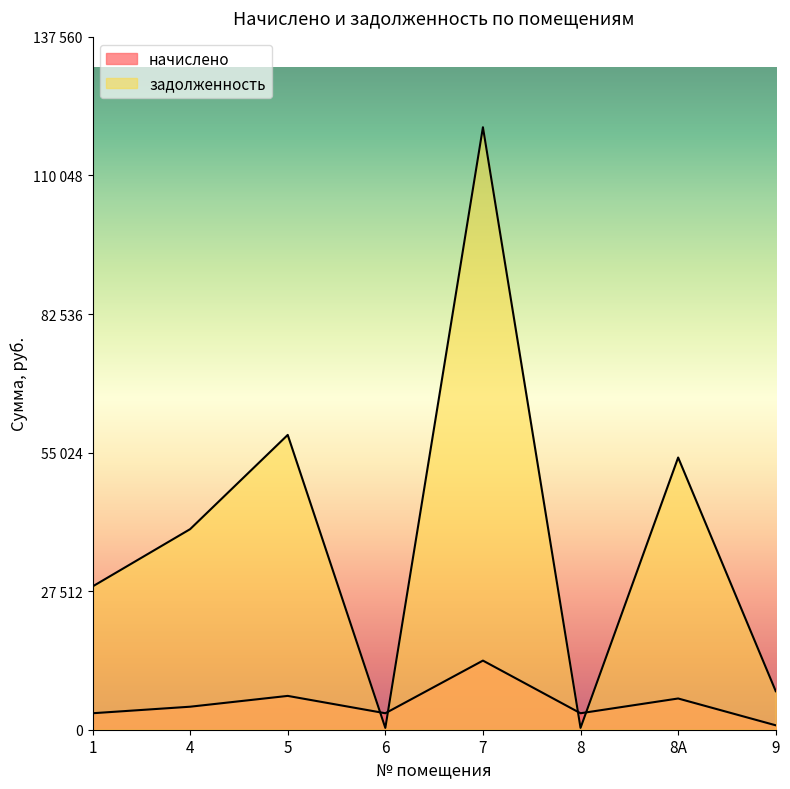

At which category does начислено reach its first local peak?

5